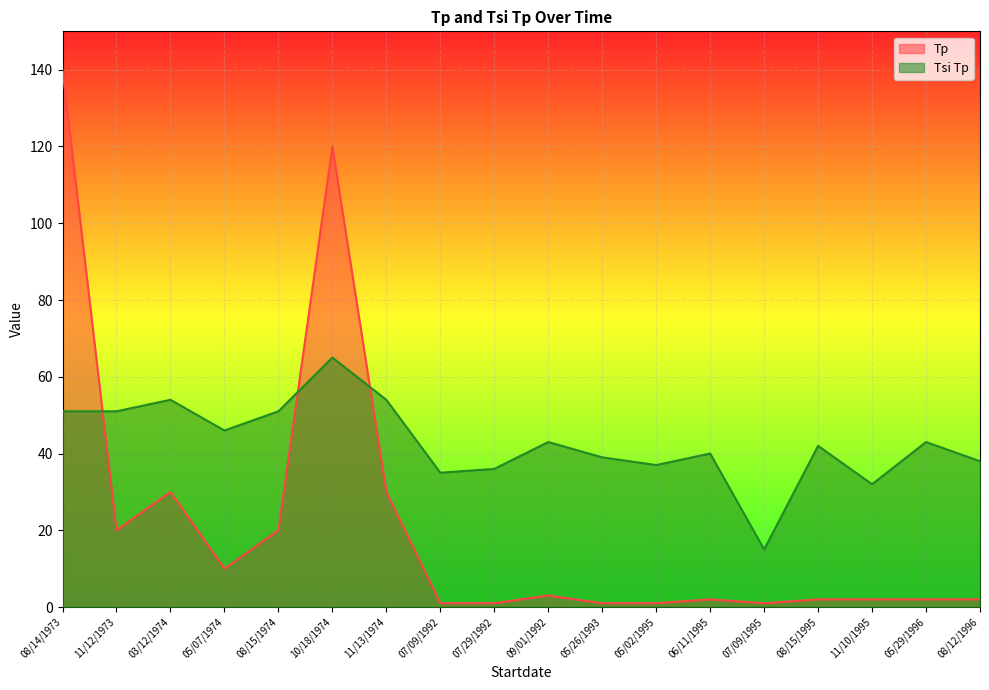

Which series has the largest total across all categories?

Tsi Tp